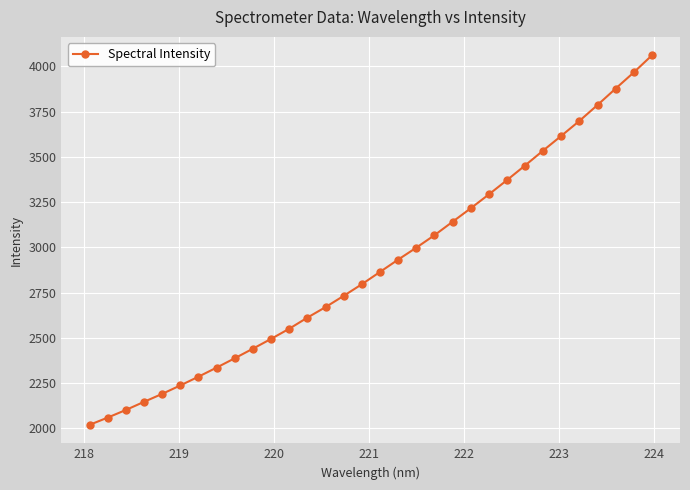

What is the average value?

2903.9